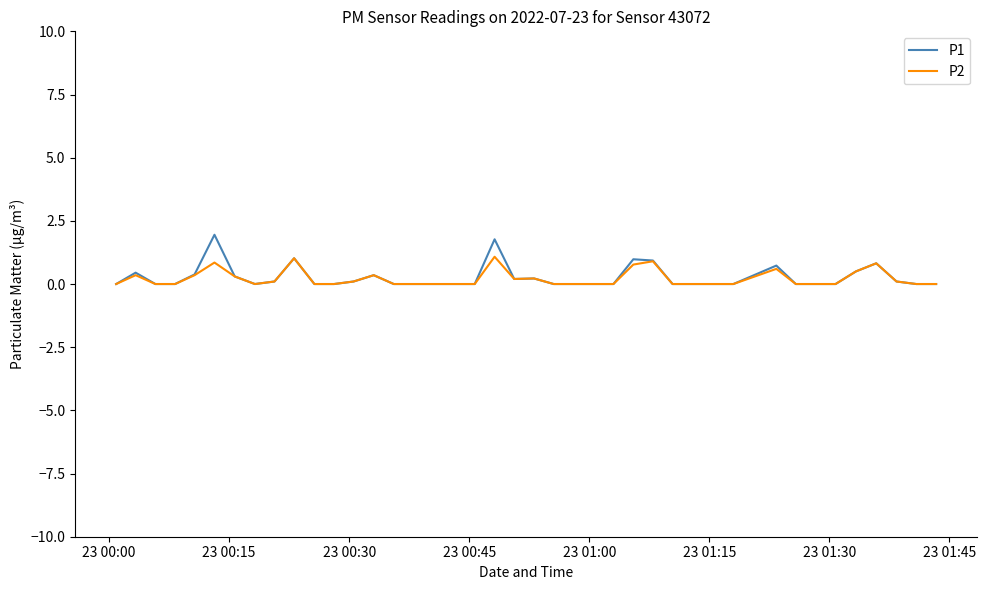

List the series in order of their peak value, lowest first.

P2, P1